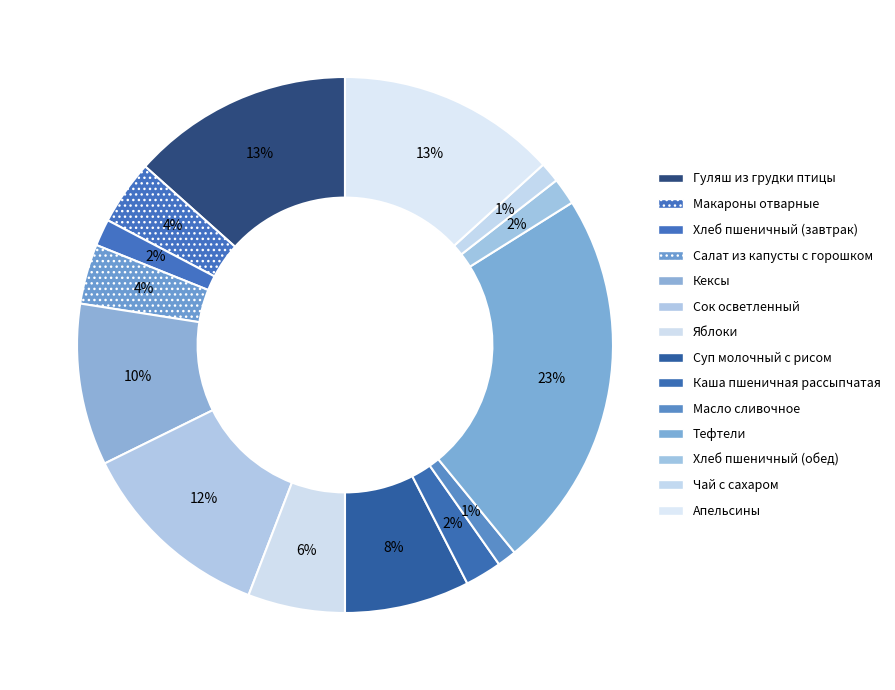

Which category has the biggest portion of the pie?

Тефтели